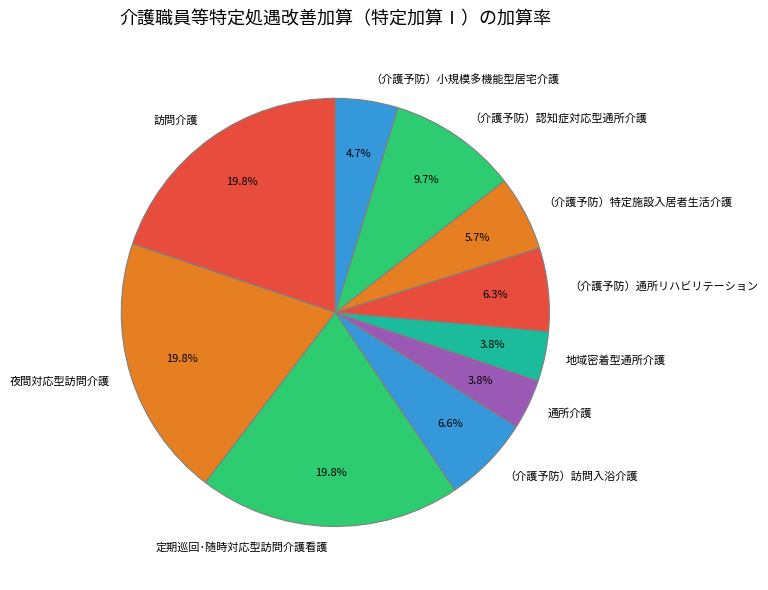

Is （介護予防）通所リハビリテーション the majority of the pie?

No